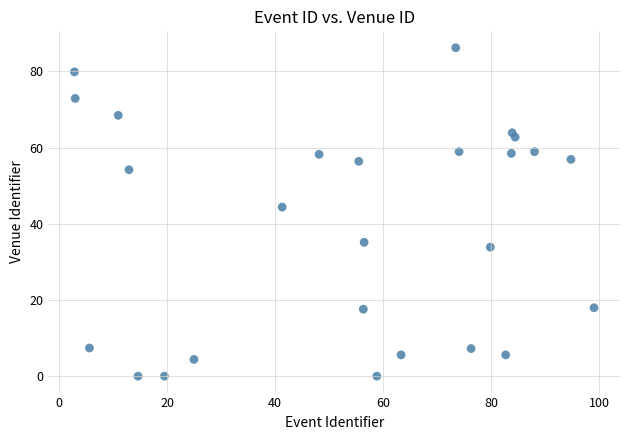

What Y value in the scatter plot is closest to 43?

44.4